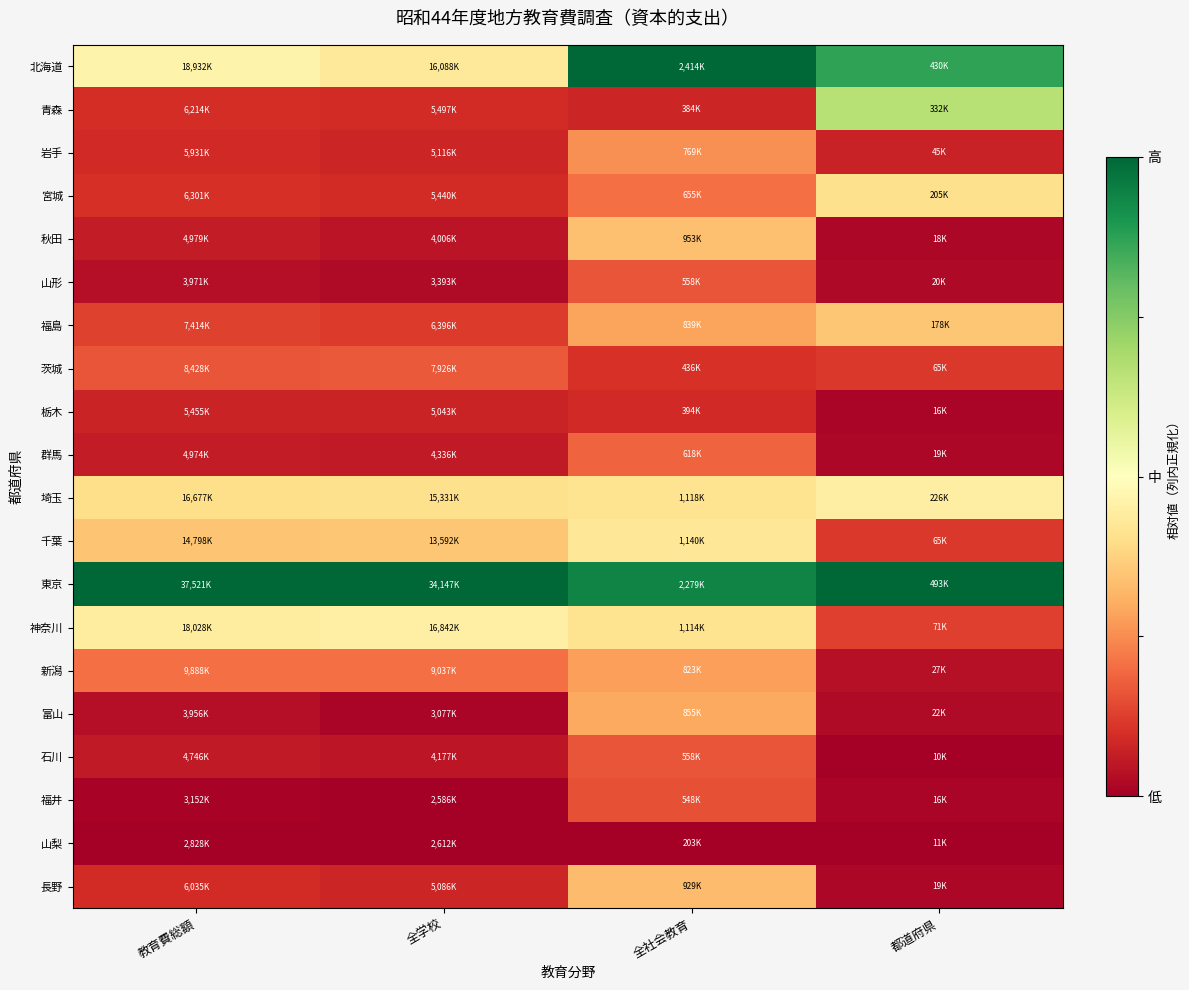

Reading left to right, list all the values displayed in this chart.

北海道: 教育費総額=0.5	全学校=0.4	全社会教育=1.0	都道府県=0.9
青森: 教育費総額=0.1	全学校=0.1	全社会教育=0.1	都道府県=0.7
岩手: 教育費総額=0.1	全学校=0.1	全社会教育=0.3	都道府県=0.1
宮城: 教育費総額=0.1	全学校=0.1	全社会教育=0.2	都道府県=0.4
秋田: 教育費総額=0.1	全学校=0.0	全社会教育=0.3	都道府県=0.0
山形: 教育費総額=0.0	全学校=0.0	全社会教育=0.2	都道府県=0.0
福島: 教育費総額=0.1	全学校=0.1	全社会教育=0.3	都道府県=0.3
茨城: 教育費総額=0.2	全学校=0.2	全社会教育=0.1	都道府県=0.1
栃木: 教育費総額=0.1	全学校=0.1	全社会教育=0.1	都道府県=0.0
群馬: 教育費総額=0.1	全学校=0.1	全社会教育=0.2	都道府県=0.0
埼玉: 教育費総額=0.4	全学校=0.4	全社会教育=0.4	都道府県=0.4
千葉: 教育費総額=0.3	全学校=0.3	全社会教育=0.4	都道府県=0.1
東京: 教育費総額=1.0	全学校=1.0	全社会教育=0.9	都道府県=1.0
神奈川: 教育費総額=0.4	全学校=0.5	全社会教育=0.4	都道府県=0.1
新潟: 教育費総額=0.2	全学校=0.2	全社会教育=0.3	都道府県=0.0
富山: 教育費総額=0.0	全学校=0.0	全社会教育=0.3	都道府県=0.0
石川: 教育費総額=0.1	全学校=0.1	全社会教育=0.2	都道府県=0.0
福井: 教育費総額=0.0	全学校=0.0	全社会教育=0.2	都道府県=0.0
山梨: 教育費総額=0.0	全学校=0.0	全社会教育=0.0	都道府県=0.0
長野: 教育費総額=0.1	全学校=0.1	全社会教育=0.3	都道府県=0.0